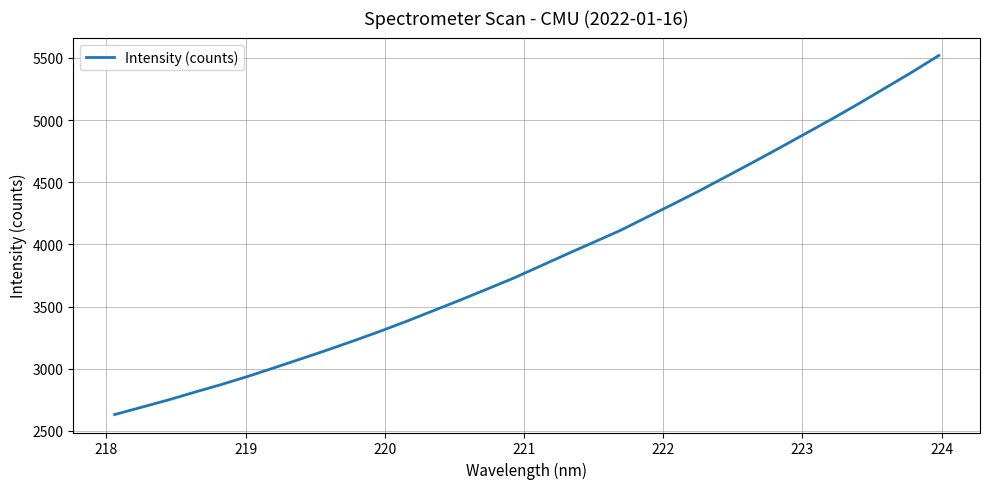

What is the greatest value displayed?

5519.6